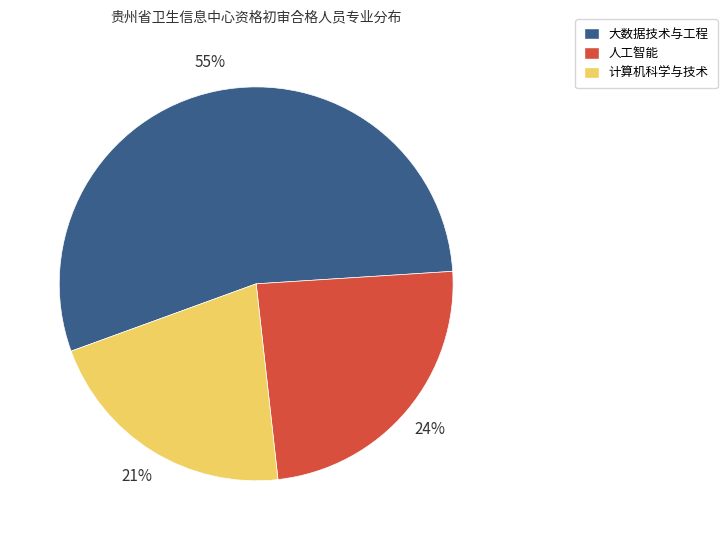

How many segments does this pie chart have?

3